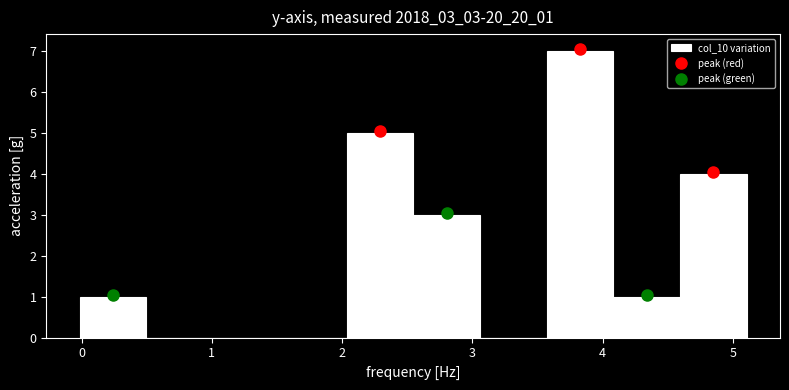

Which range on the x-axis has the tallest bar?

3.6 to 4.1